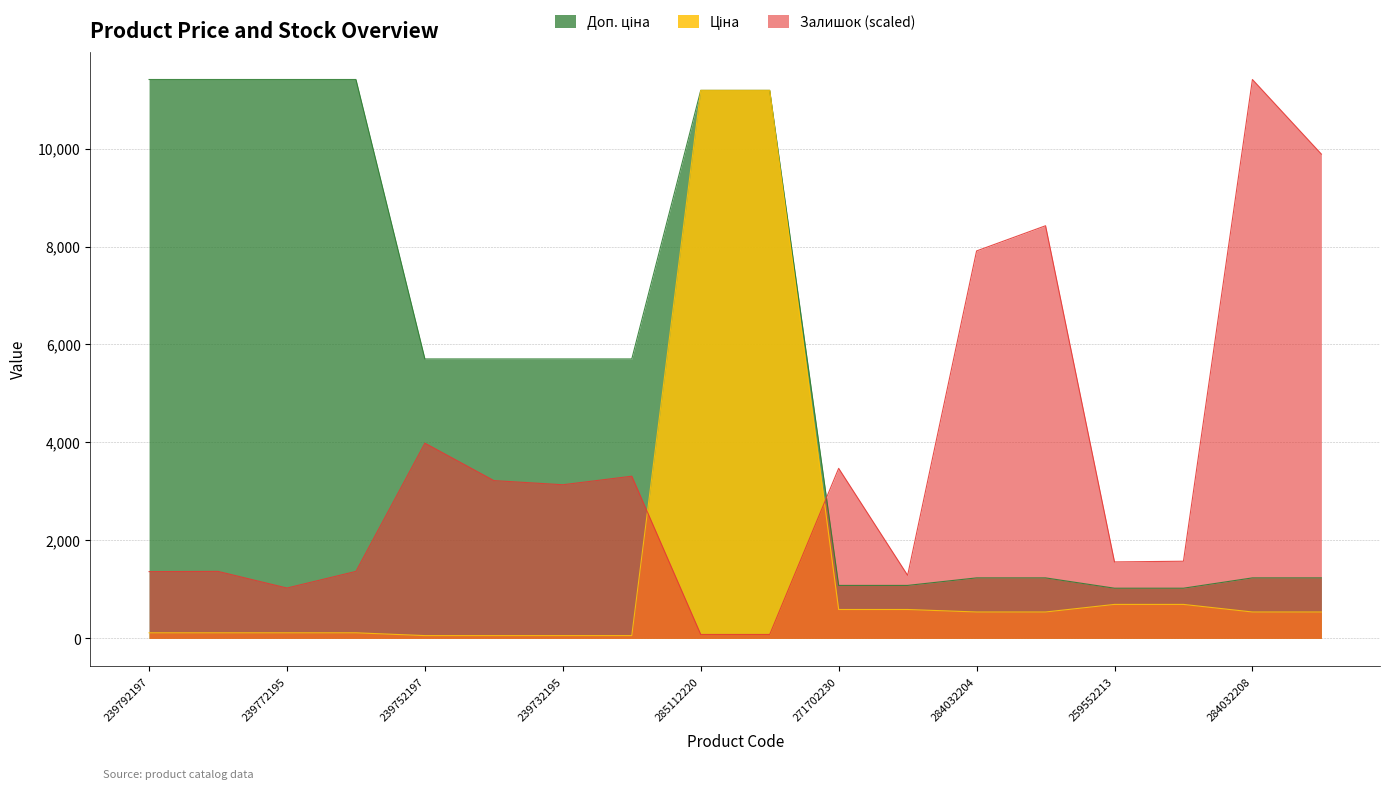

Is it true that Ціна equals 11188.2 at 285112220?

True